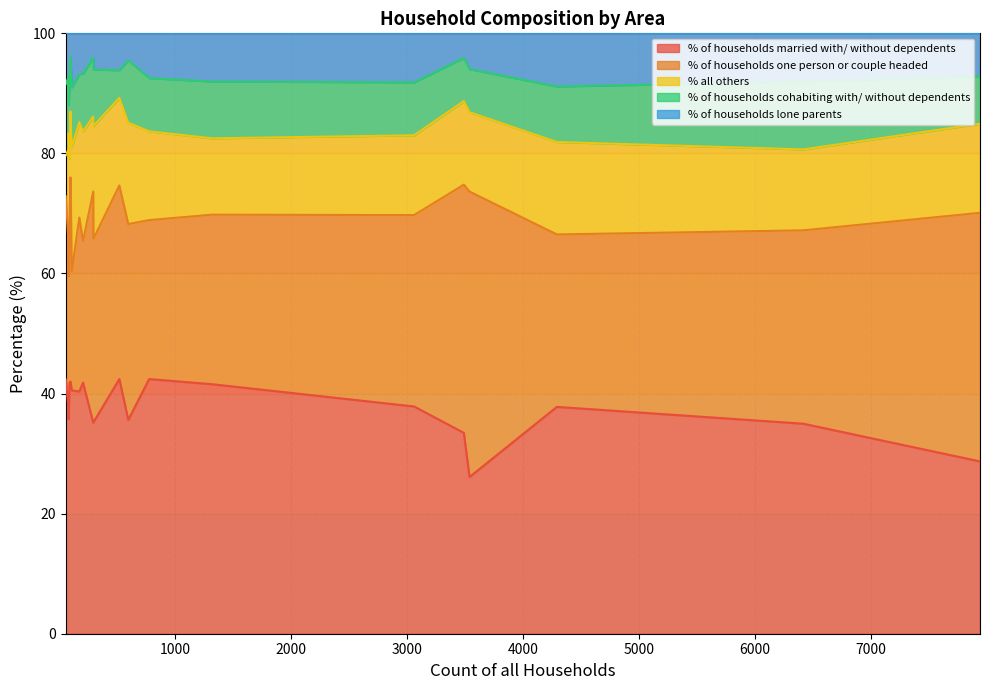

Which series has the largest total across all categories?

% of households married with/ without dependents